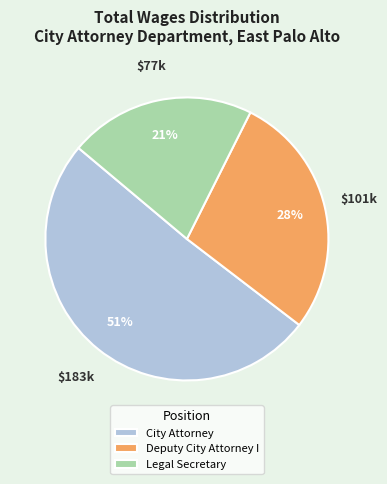

Which slice is the largest?

City Attorney